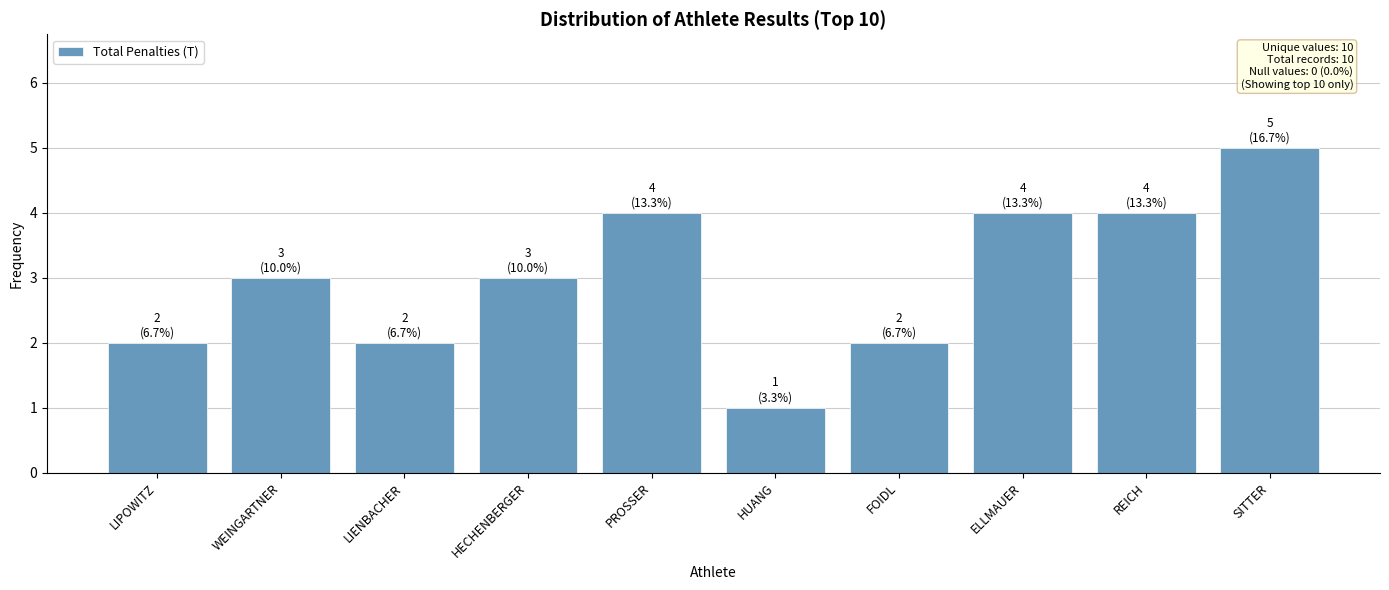

What is the maximum value shown in the chart?

5